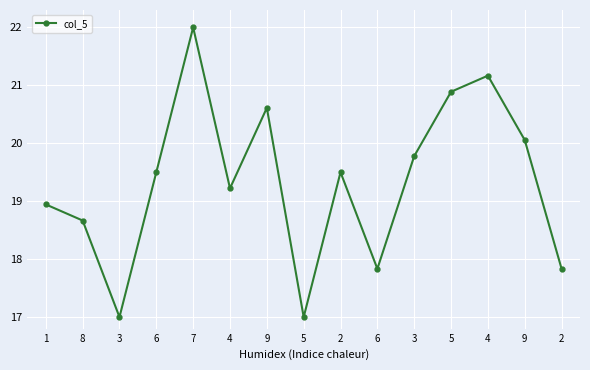

How many data points does each series have?

15